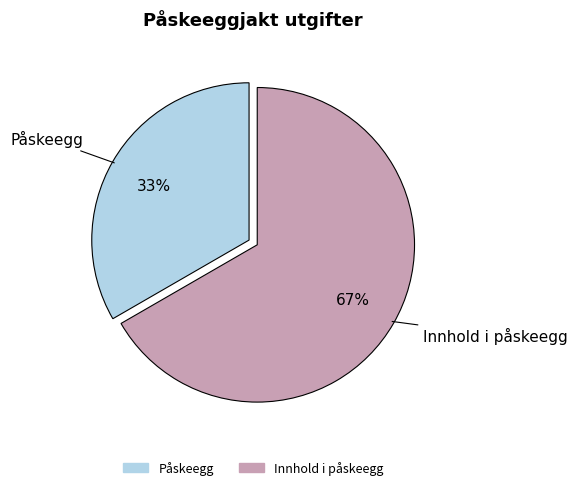

What percentage is the Innhold i påskeegg slice, to the nearest percent?

67%